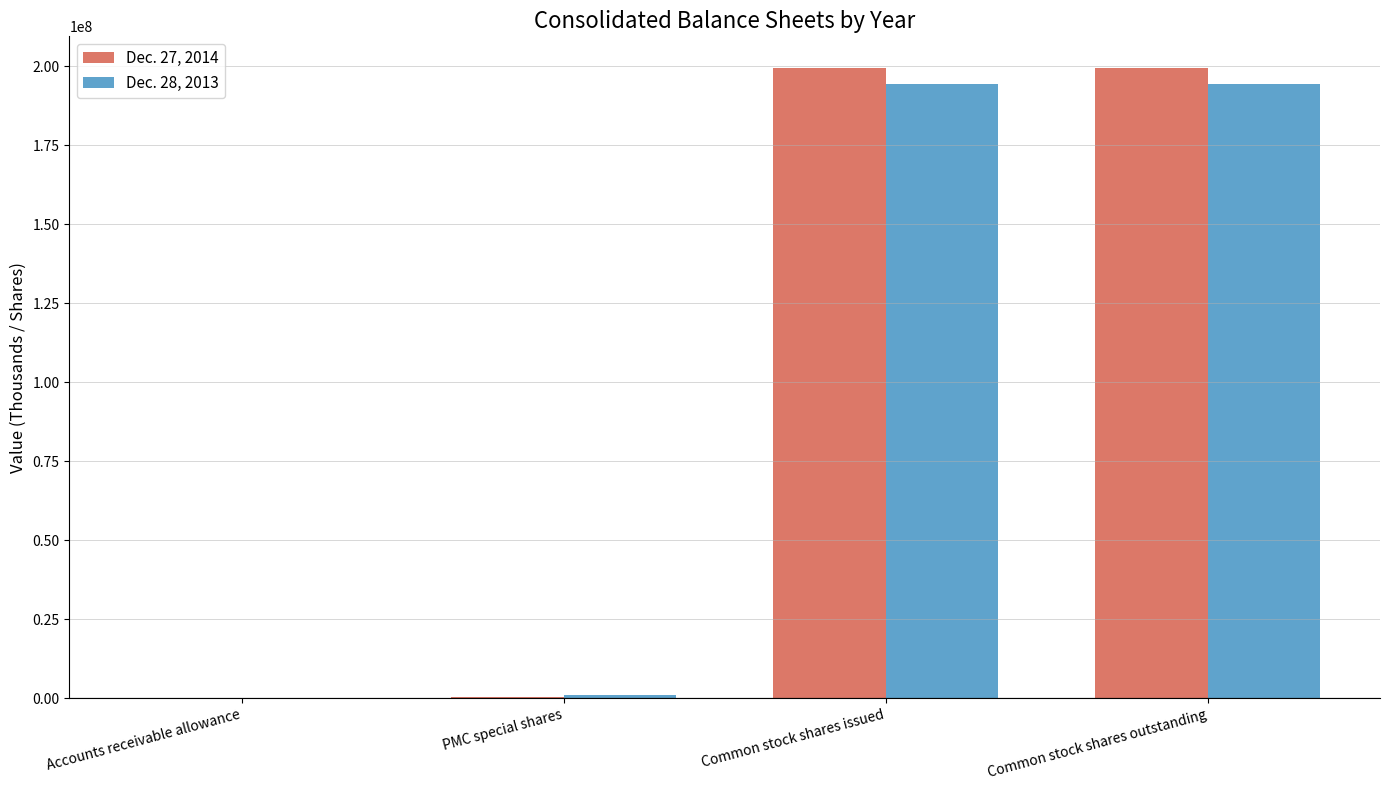

What is the average value of the Dec. 27, 2014 series?

99828699